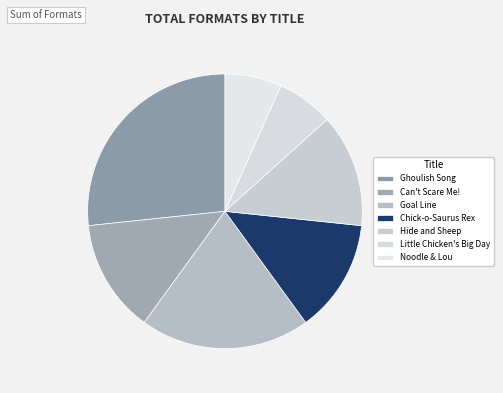

To the nearest percent, what portion does Noodle & Lou represent?

7%